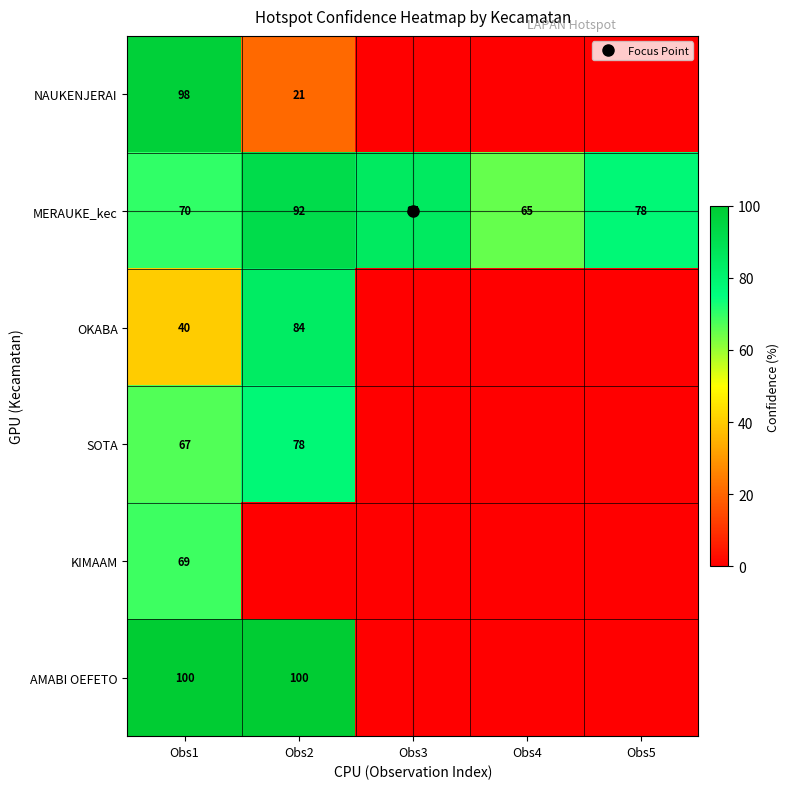

What is the average value of the MERAUKE_kec series?

78